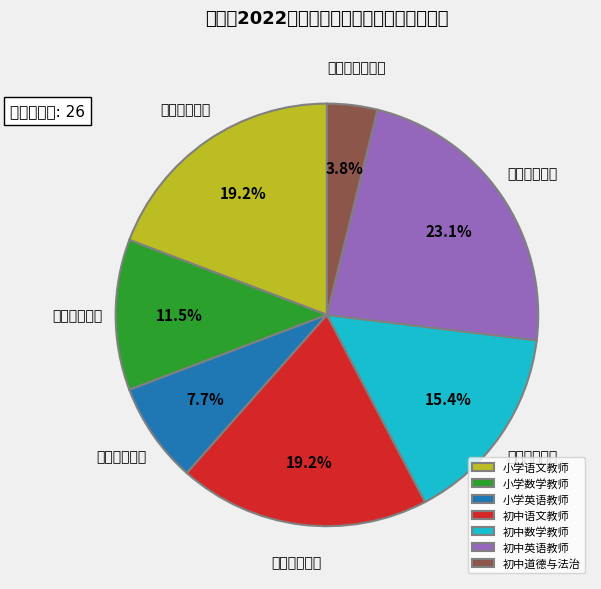

What percentage do 初中语文教师 and 初中数学教师 together represent?

34.6%